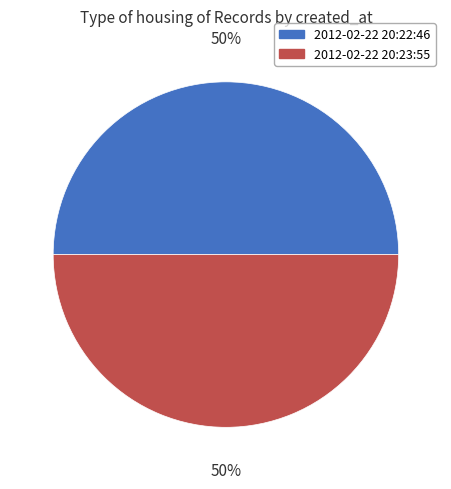

To the nearest percent, what is the average slice percentage?

50%